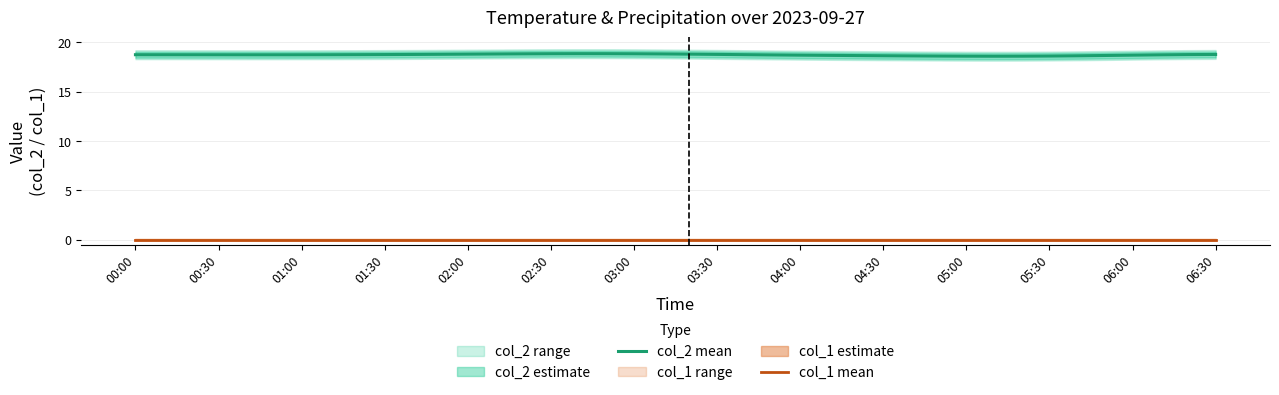

How many lines are shown in the chart?

2